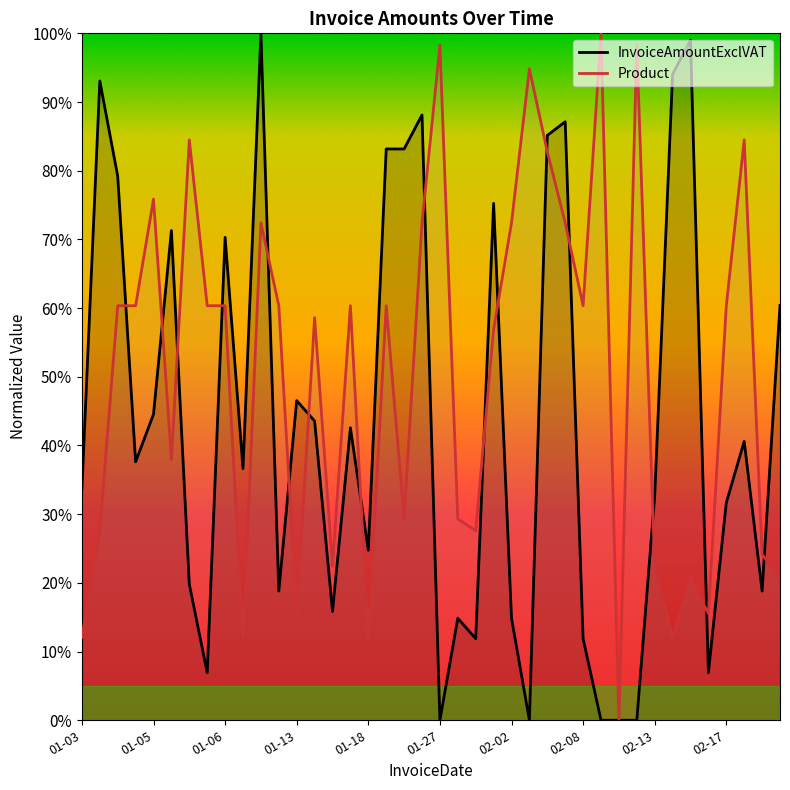

What is the greatest value displayed?

100.0